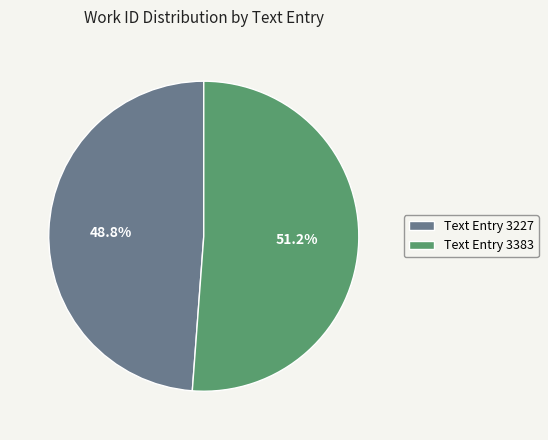

Count the number of slices in the pie.

2